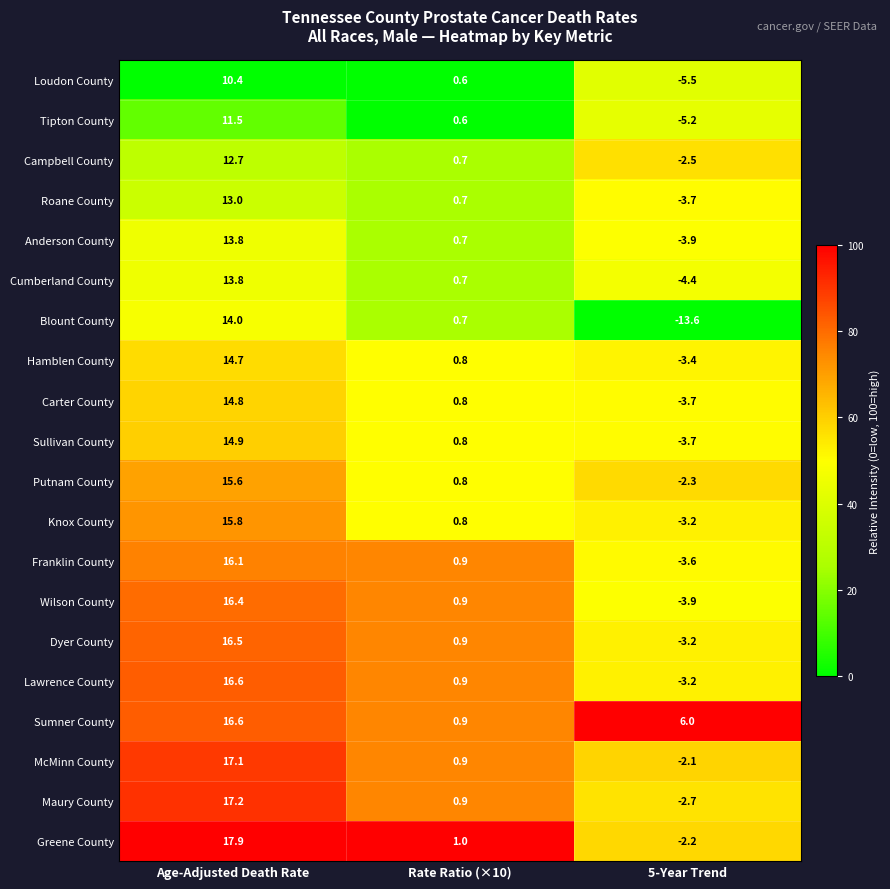

List the labels in order of Franklin County value, smallest first.

5-Year Trend, Rate Ratio (×10), Age-Adjusted Death Rate